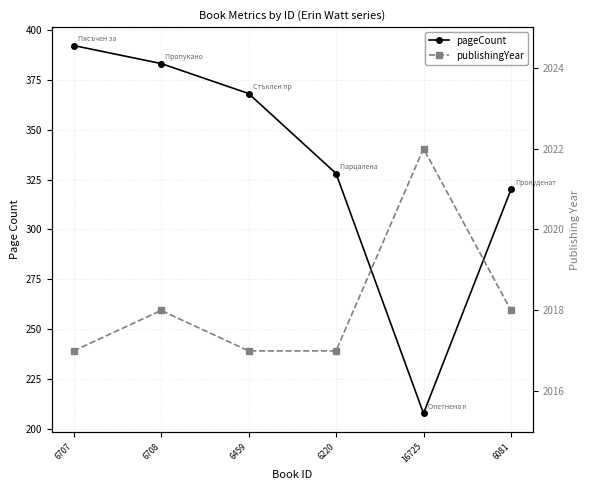

Which has a higher value, 6459 or 6707?

6707